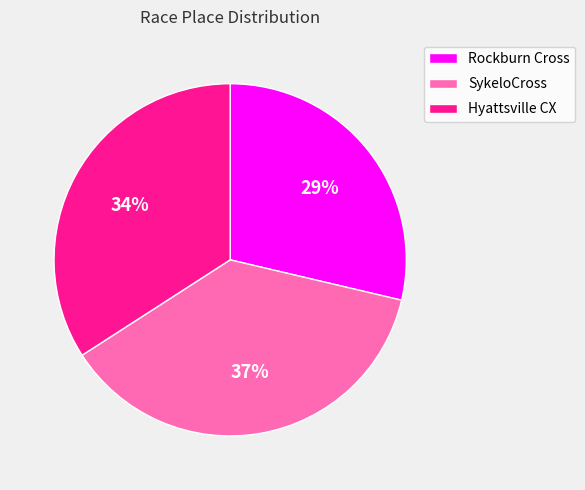

True or false: Hyattsville CX accounts for 34% of the total.

True